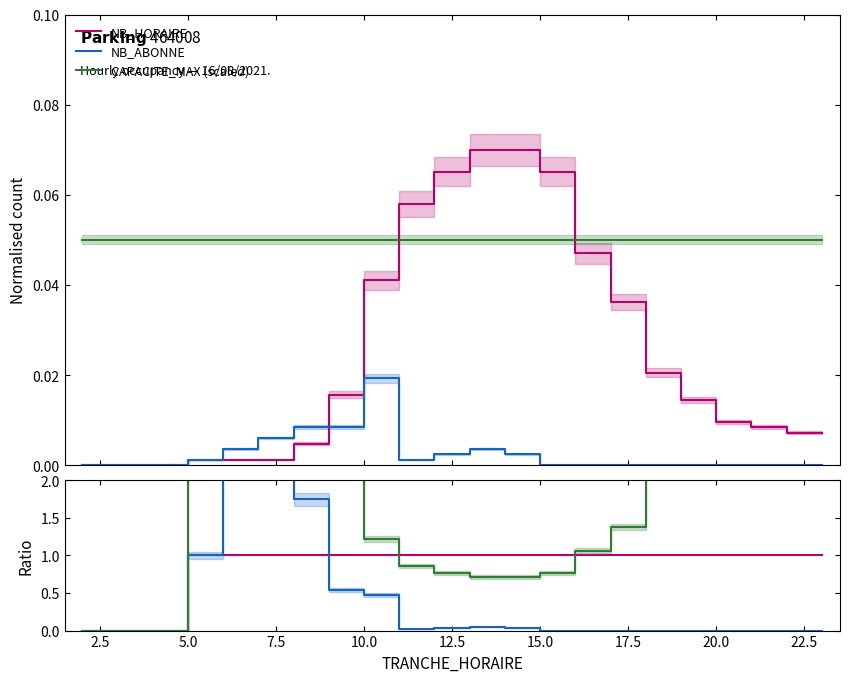

True or false: NB_HORAIRE and CAPACITE_MAX cross at least once.

True